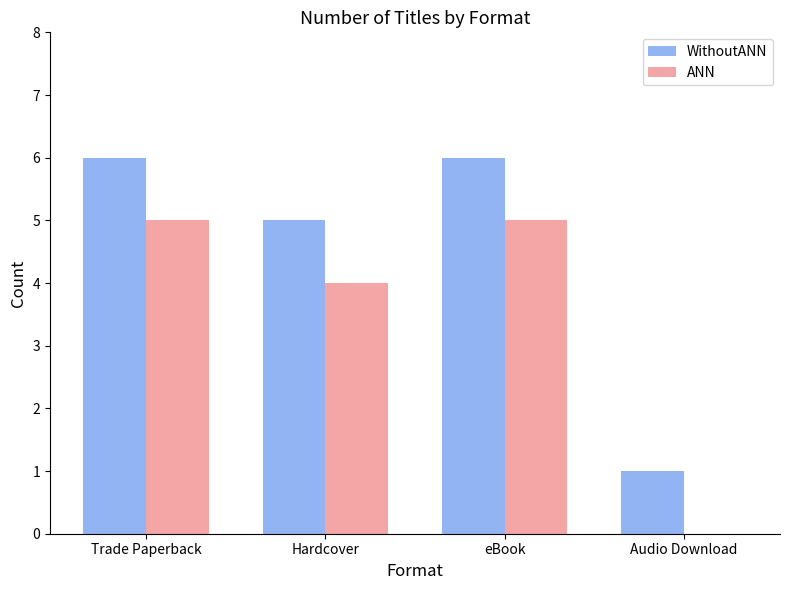

What is the sum of the WithoutANN values at Audio Download and Trade Paperback?

7